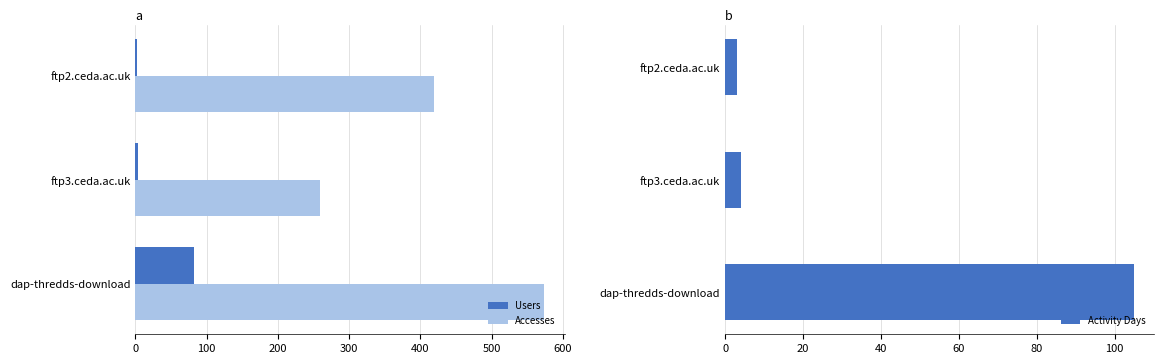

What is the difference between the maximum and minimum values in the Activity Days series?

102